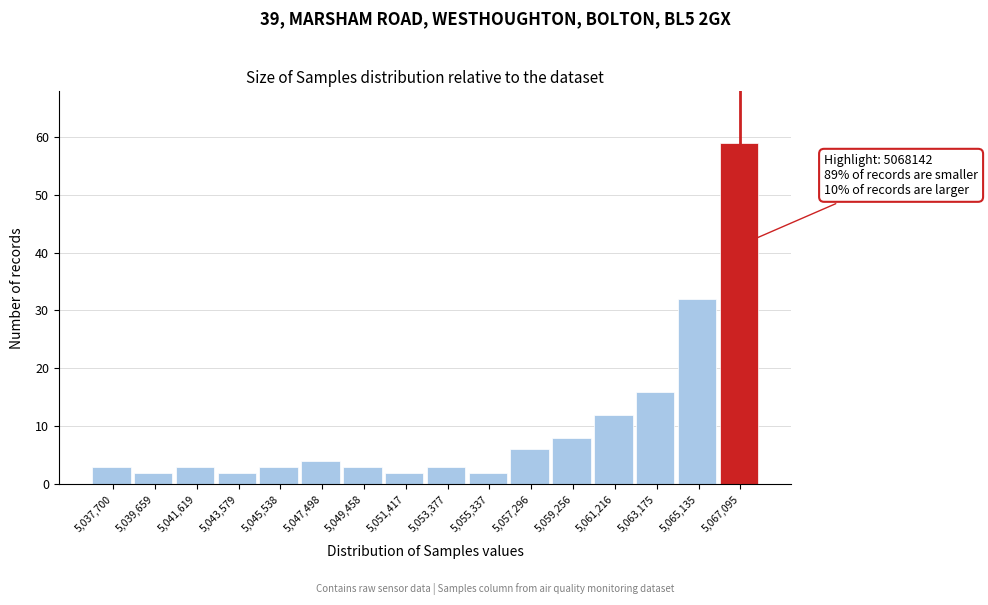

Reading left to right, list all the values displayed in this chart.

5,037,700=3	5,039,659=2	5,041,619=3	5,043,579=2	5,045,538=3	5,047,498=4	5,049,458=3	5,051,417=2	5,053,377=3	5,055,337=2	5,057,296=6	5,059,256=8	5,061,216=12	5,063,175=16	5,065,135=32	5,067,095=59